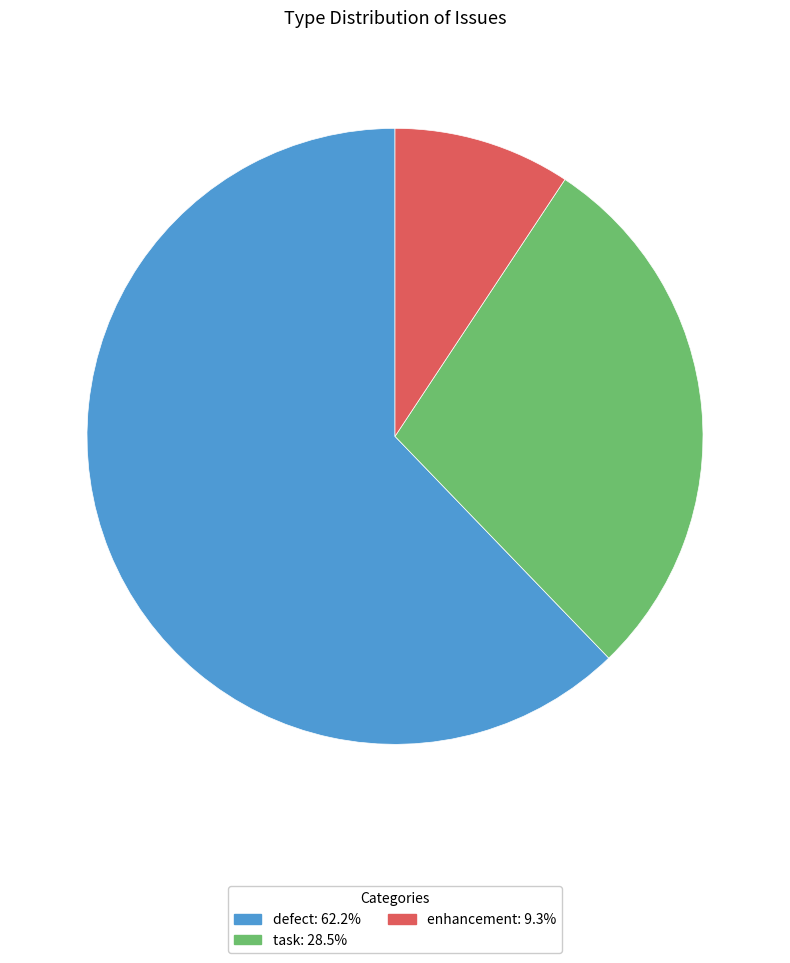

Which slice represents more than half of the pie?

defect